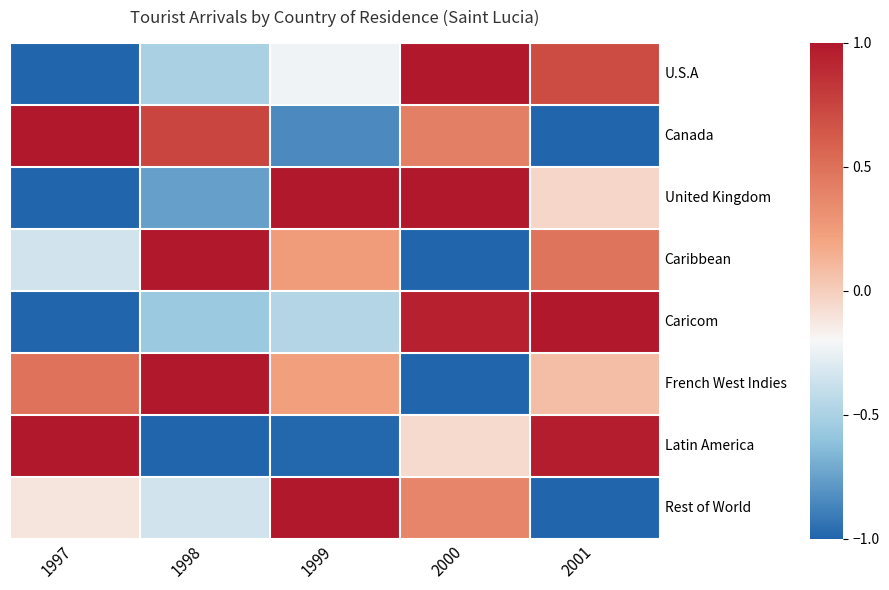

What is the difference between the Rest of World values at 2000 and 1999?

0.6